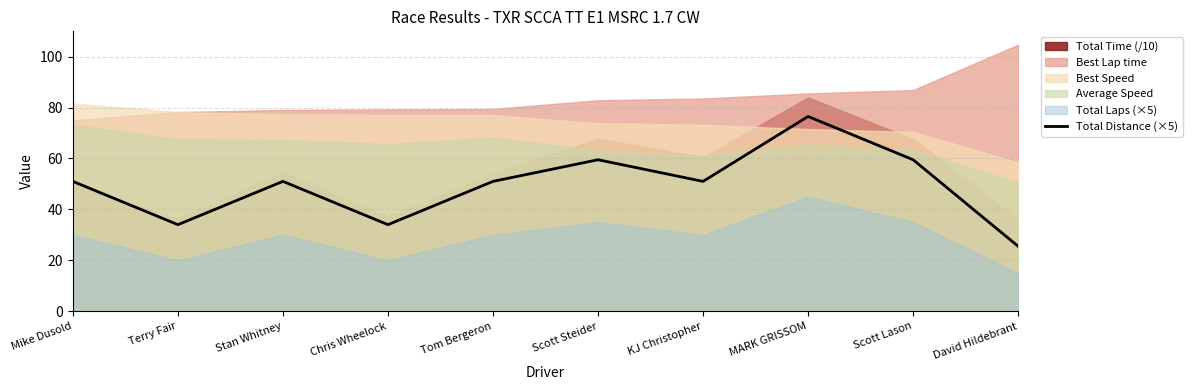

What is the sum of the values at Scott Steider and Terry Fair?

93.5